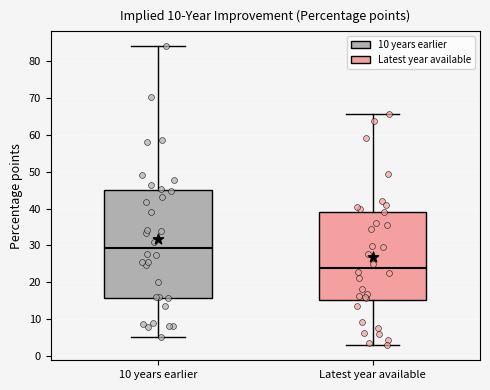

Which box has the lowest median line?

Latest year available